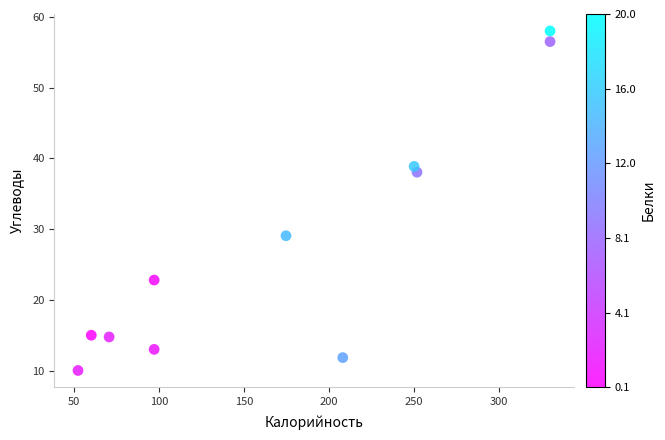

What is the range of X values (max minus min)?

277.8